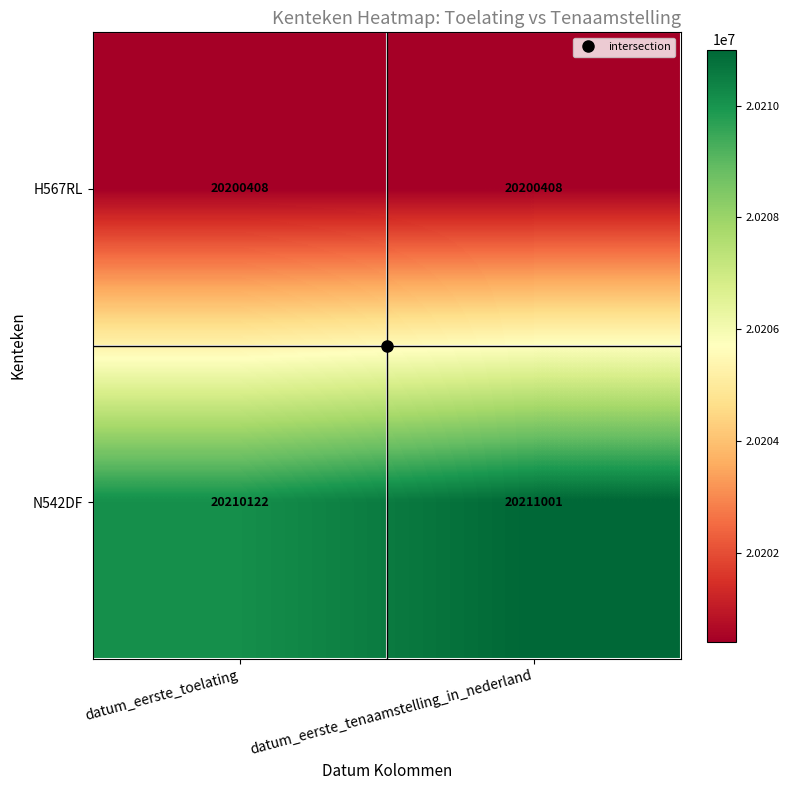

At how many categories does at least one series exceed 20203216?

2